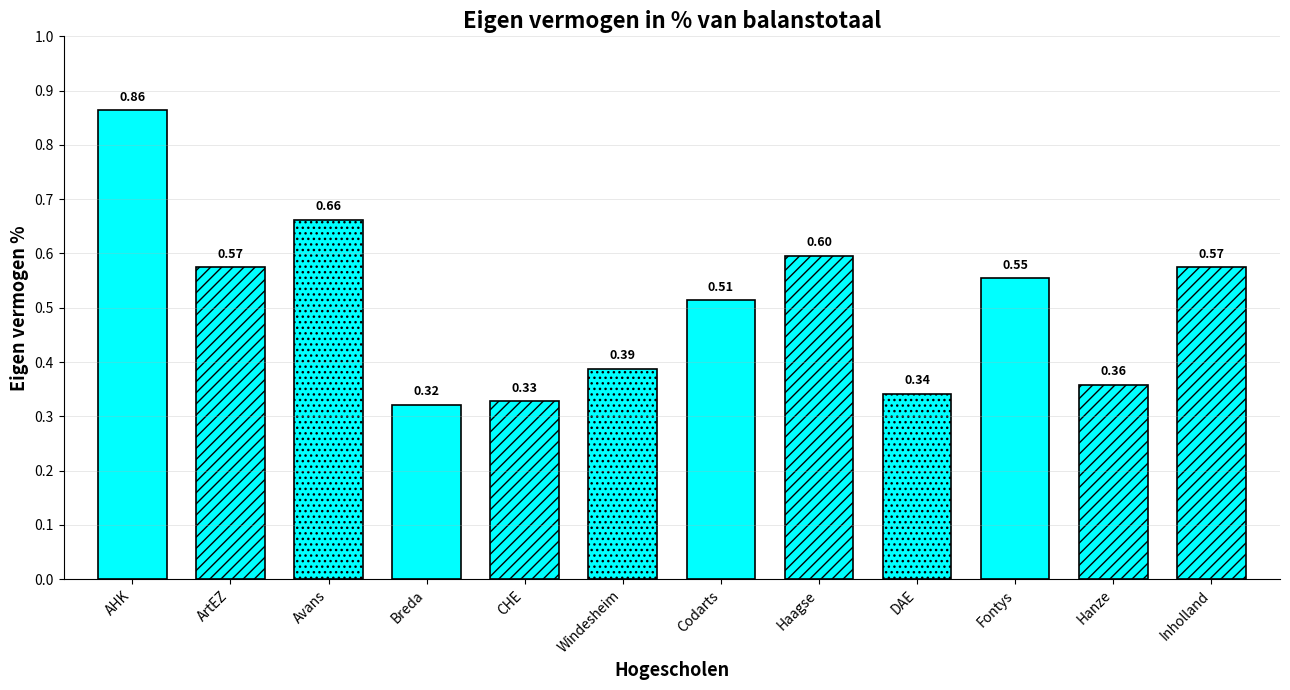

Between chr. hs. ede and hanzehogeschool groningen, which is larger?

hanzehogeschool groningen